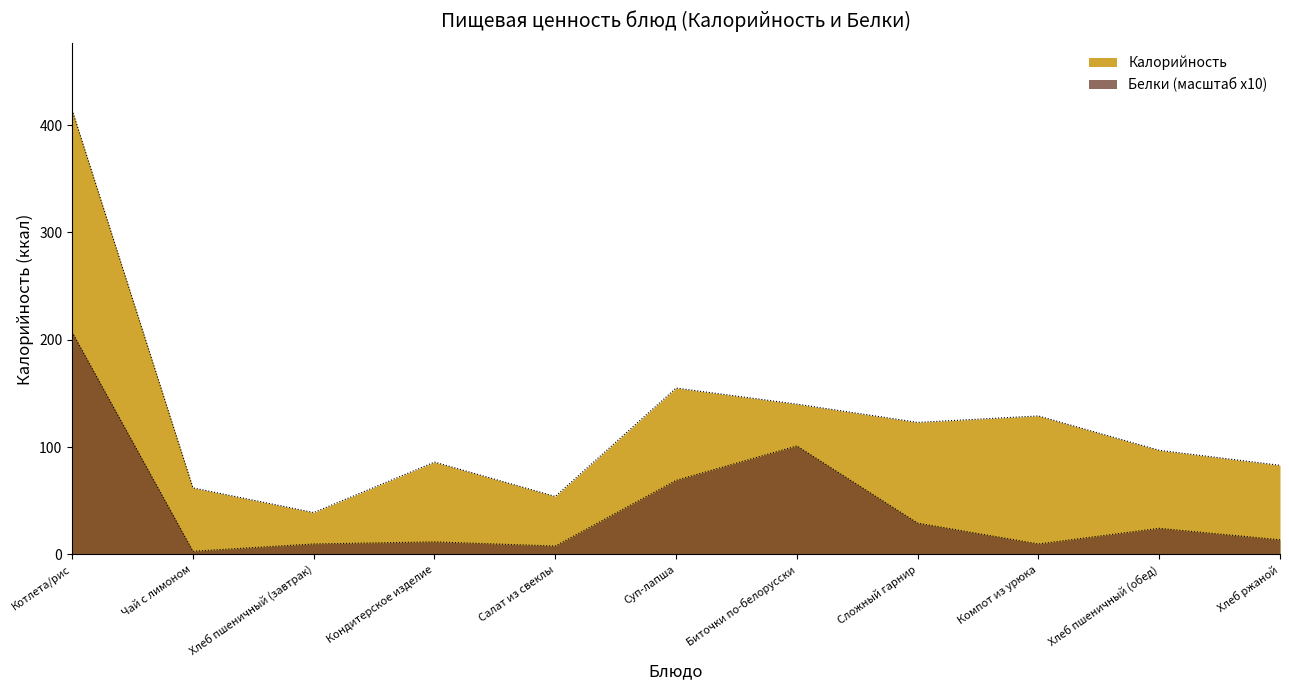

The Калорийность series shows 54.0 at Салат из свеклы. True or false?

True